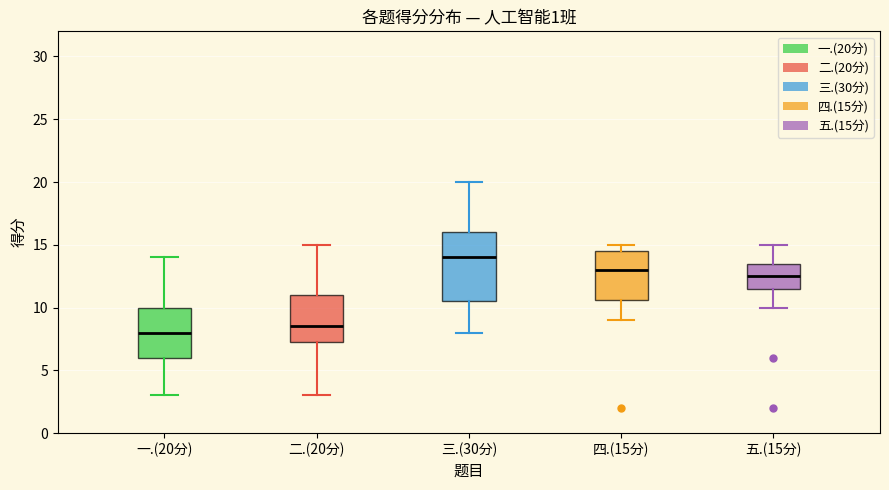

Reading left to right, transcribe this box plot: for each box, give where its median line is, the range the box spans, and where its two whiskers end, as read against the y-axis. The values are not printed on the chart, so give them approximately, as read against the axis.

一.(20分): median 8.0, box 6.0 to 10.0, whiskers 3.0 to 14.0
二.(20分): median 8.5, box 7.5 to 11.0, whiskers 3.0 to 15.0
三.(30分): median 14.0, box 10.5 to 16.0, whiskers 8.0 to 20.0
四.(15分): median 13.0, box 10.5 to 14.5, whiskers 9.0 to 15.0
五.(15分): median 12.5, box 11.5 to 13.5, whiskers 10.0 to 15.0